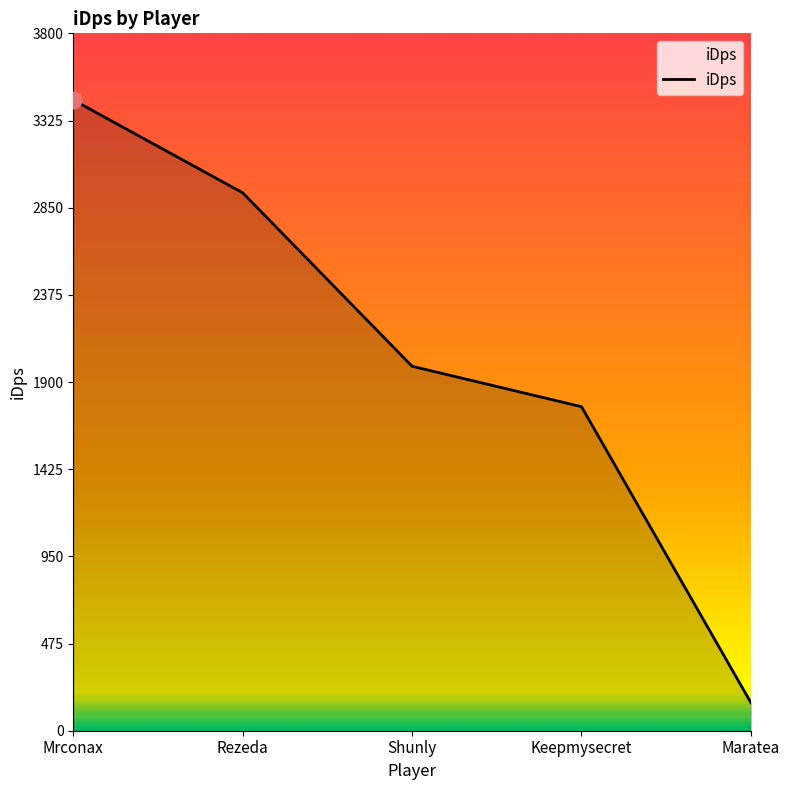

True or false: there are more than 0 points higher than both neighbors.

False